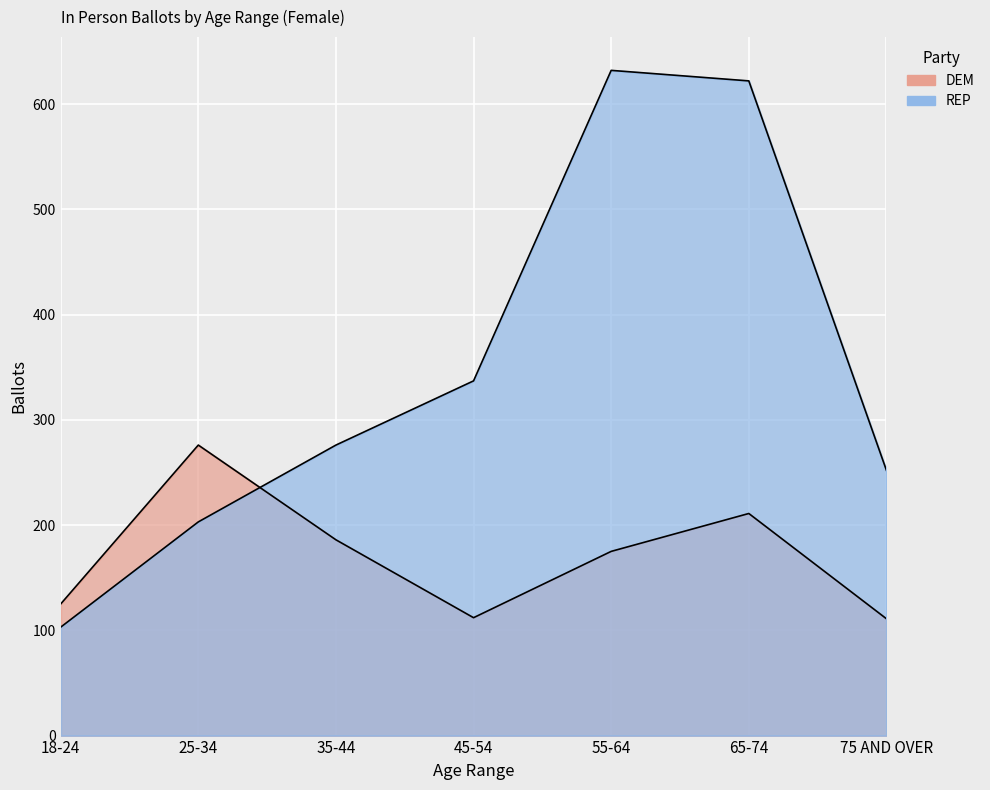

What is the smallest value displayed?

103